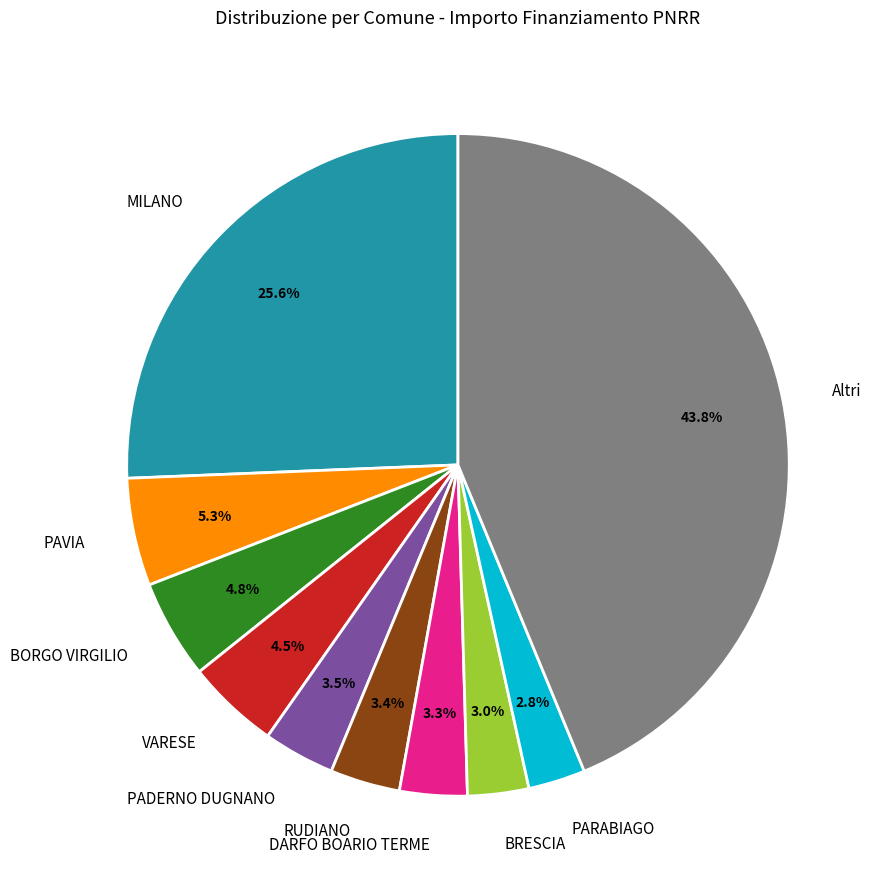

Which has a higher value, Altri or PADERNO DUGNANO?

Altri